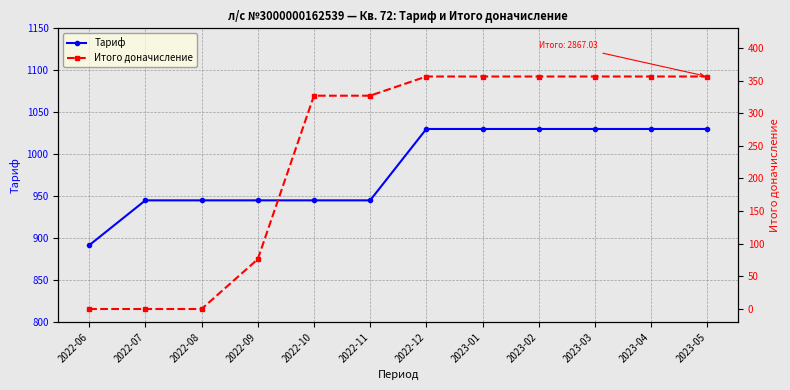

True or false: Тариф and Итого доначисление cross at least once.

False